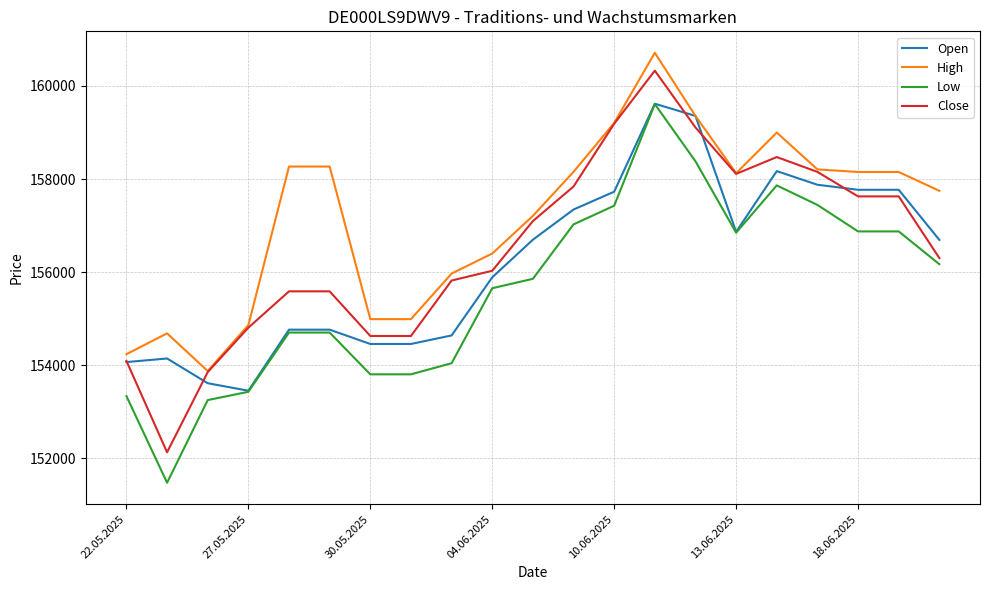

What is the minimum value shown in the chart?

151478